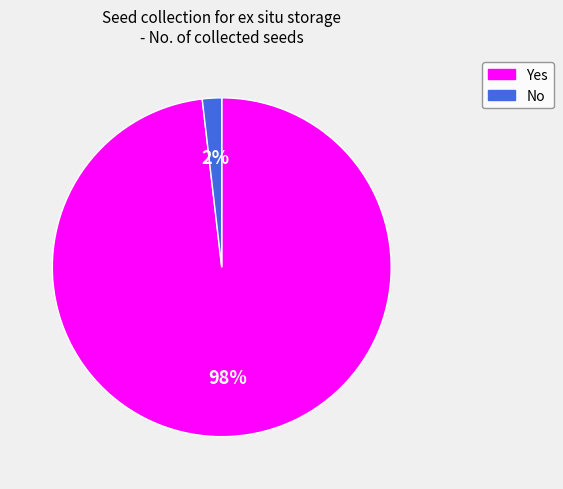

Rank the categories by value from highest to lowest.

Yes, No